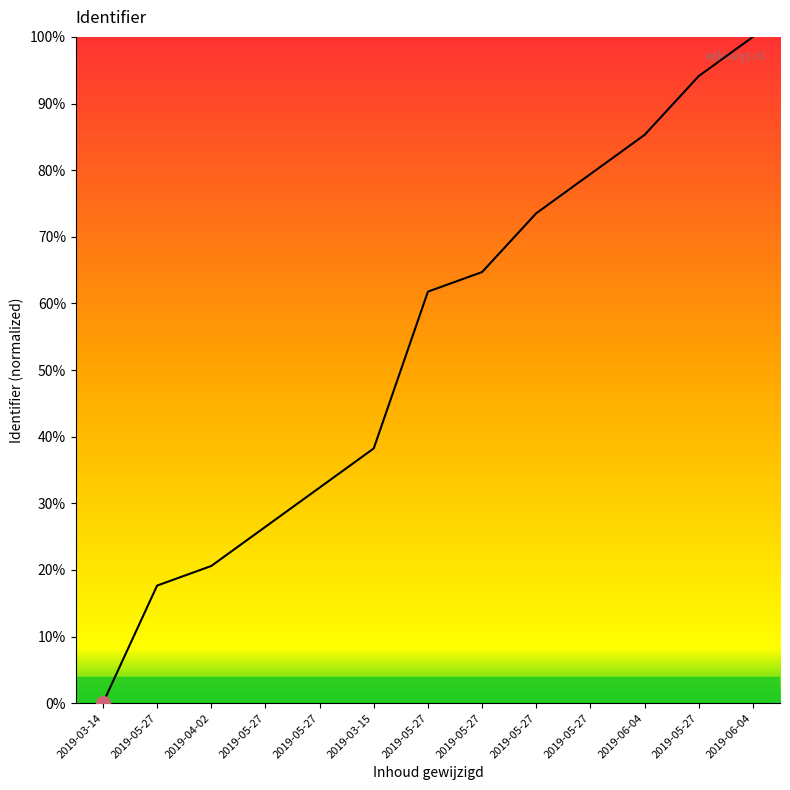

What is the change in value from 2019-05-27 to 2019-05-27?

+47.1